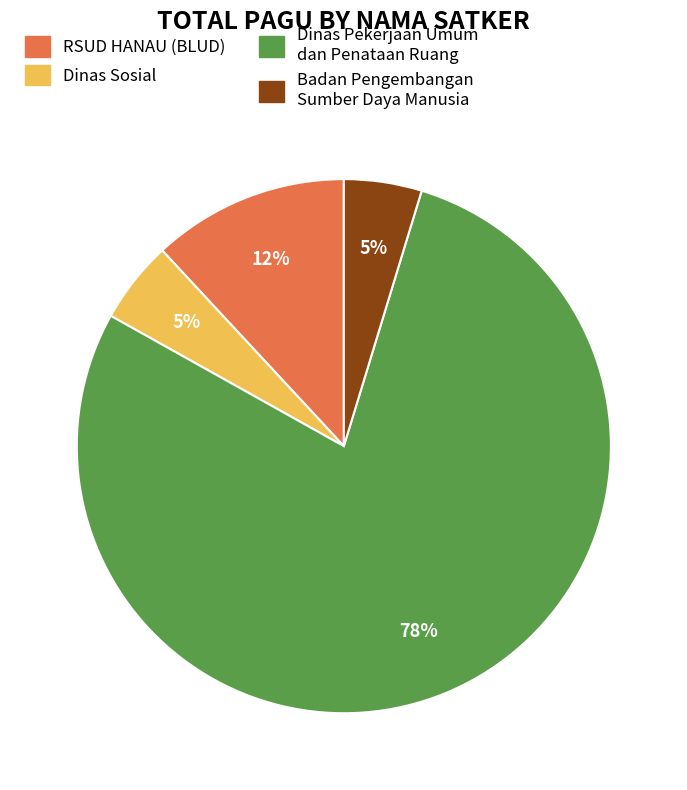

To the nearest percent, what is the average slice percentage?

25%